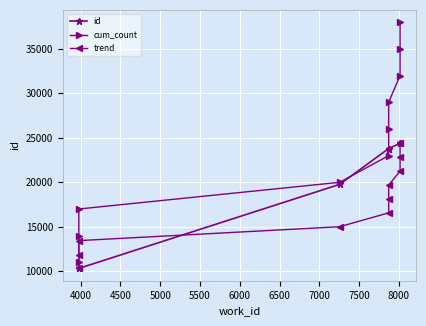

The value of cum_count at 5500 is 23000.0. True or false?

True